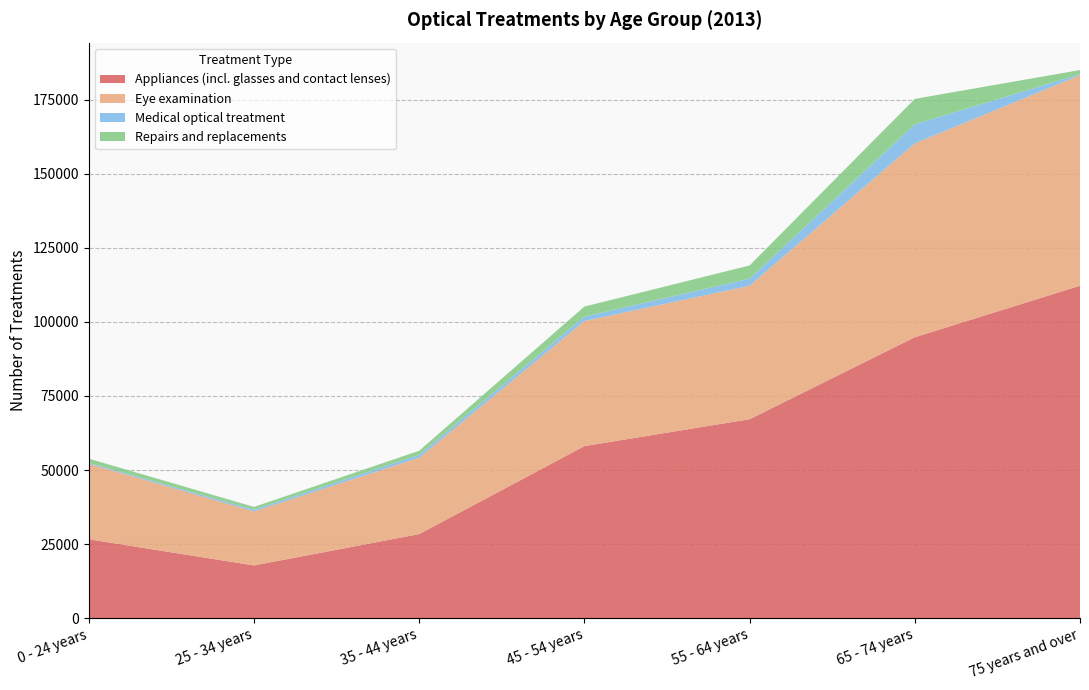

Reading left to right, transcribe all the data shown in this chart.

Appliances (incl. glasses and contact lenses): 26677	17844	28419	58095	67170	94815	112203
Eye examination: 25462	18249	25772	42192	45015	65399	71020
Medical optical treatment: 313	551	950	1484	2412	6433	0
Repairs and replacements: 1415	941	1385	3394	4433	8575	0